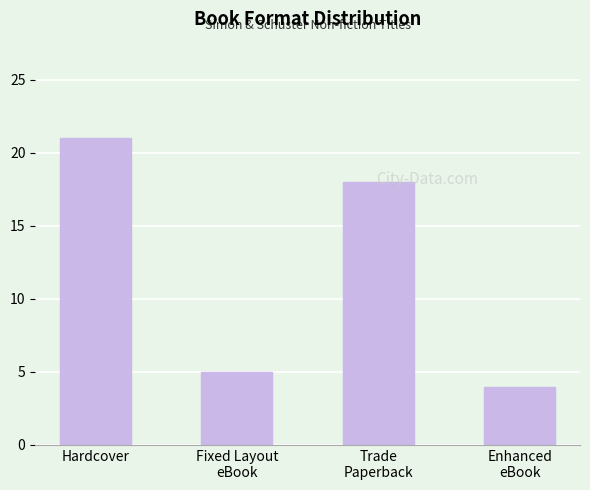

Reading left to right, transcribe all the data shown in this chart.

21	5	18	4